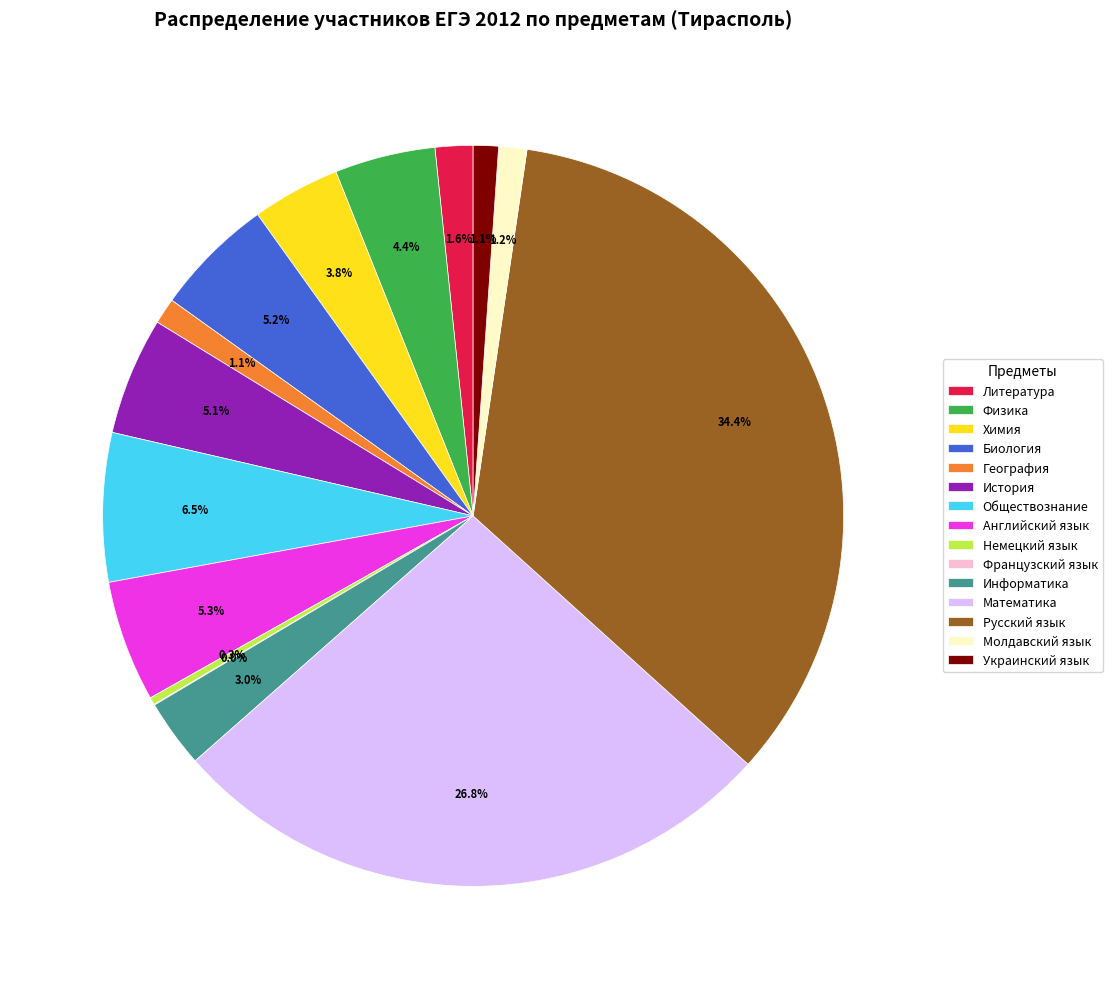

What percentage is NOT represented by Биология?

94.8%